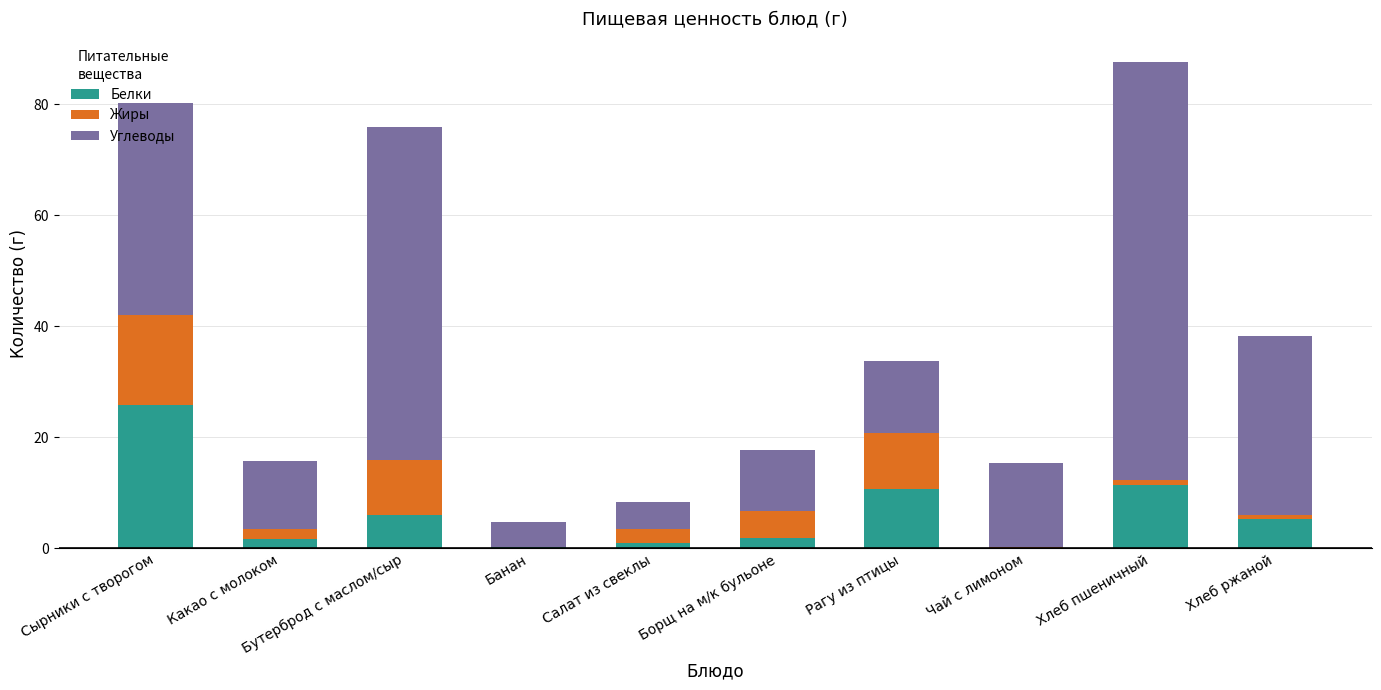

At which category is the sum across all series the highest?

Хлеб пшеничный